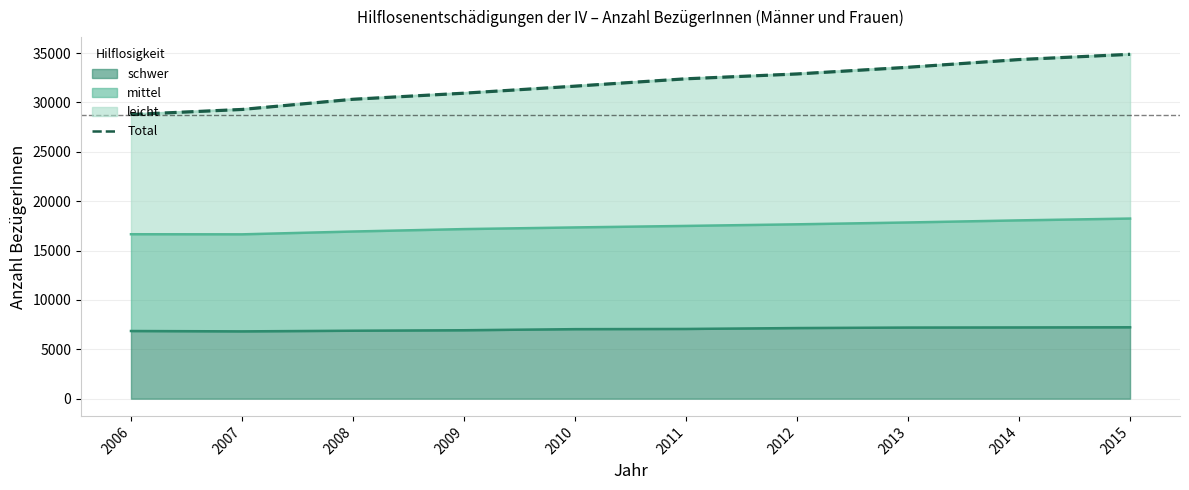

True or false: mittel has a value of 17842 at 2013.

True